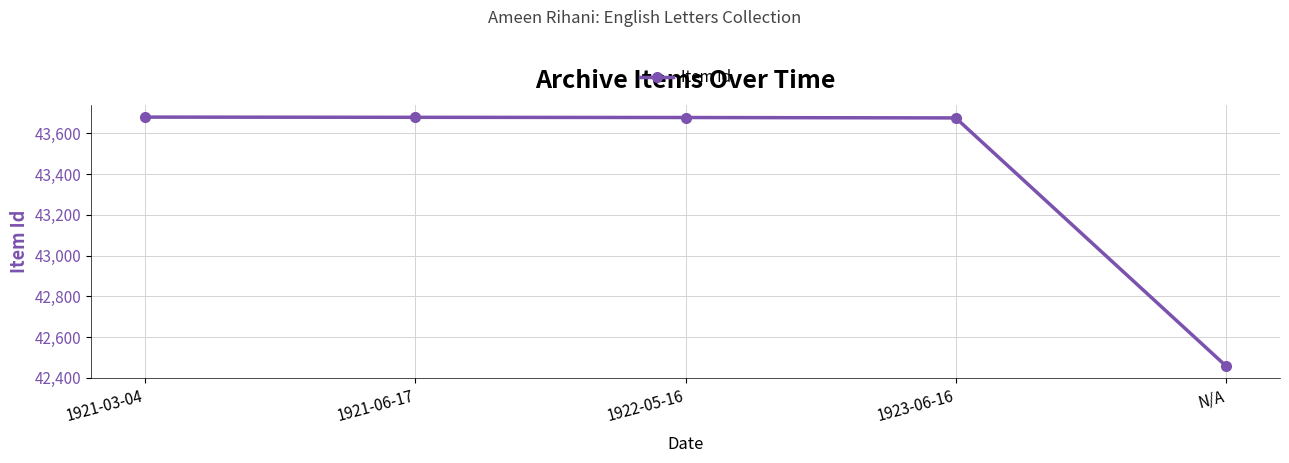

What is the maximum value shown in the chart?

43680